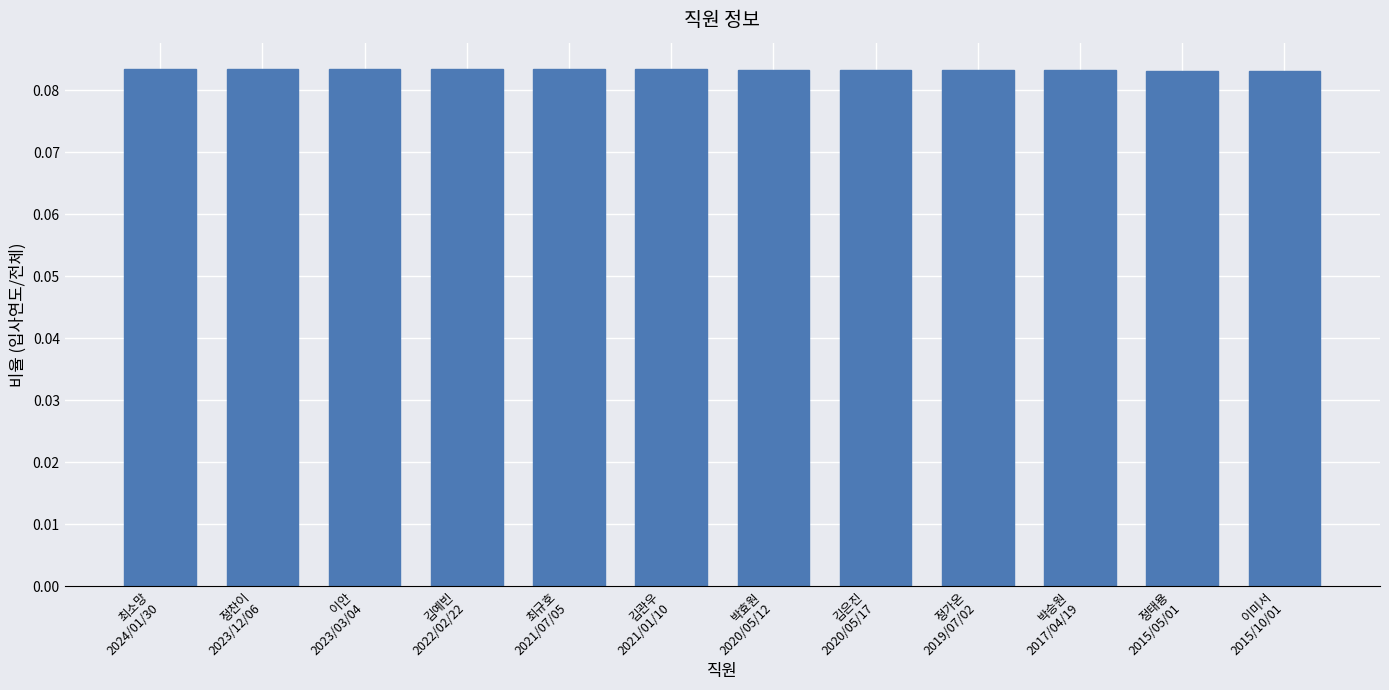

Are the bars grouped side by side (vs. stacked)?

No